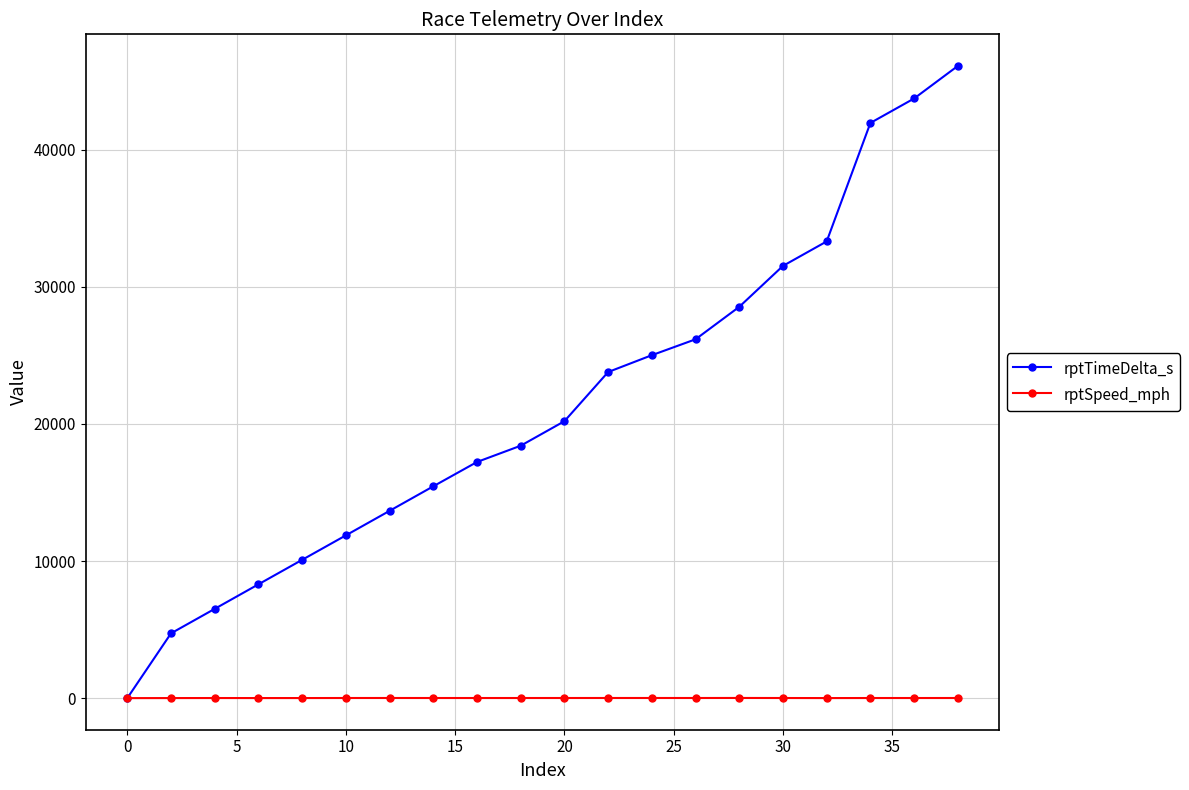

What is the value of the rptSpeed_mph point at the 16th from the left?

7.5